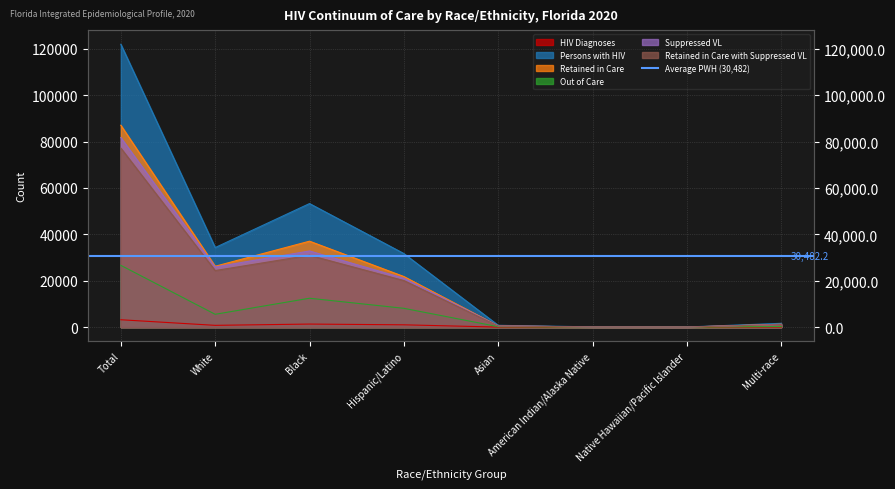

At which label does Suppressed VL reach its peak?

Total